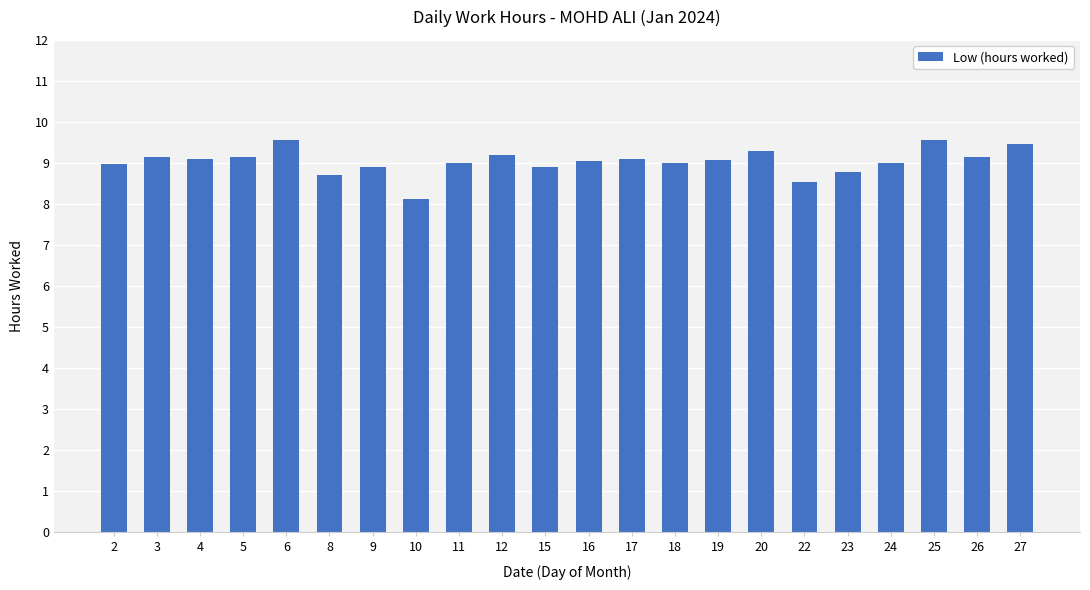

Is it true that the value at 24 is 9.0?

True